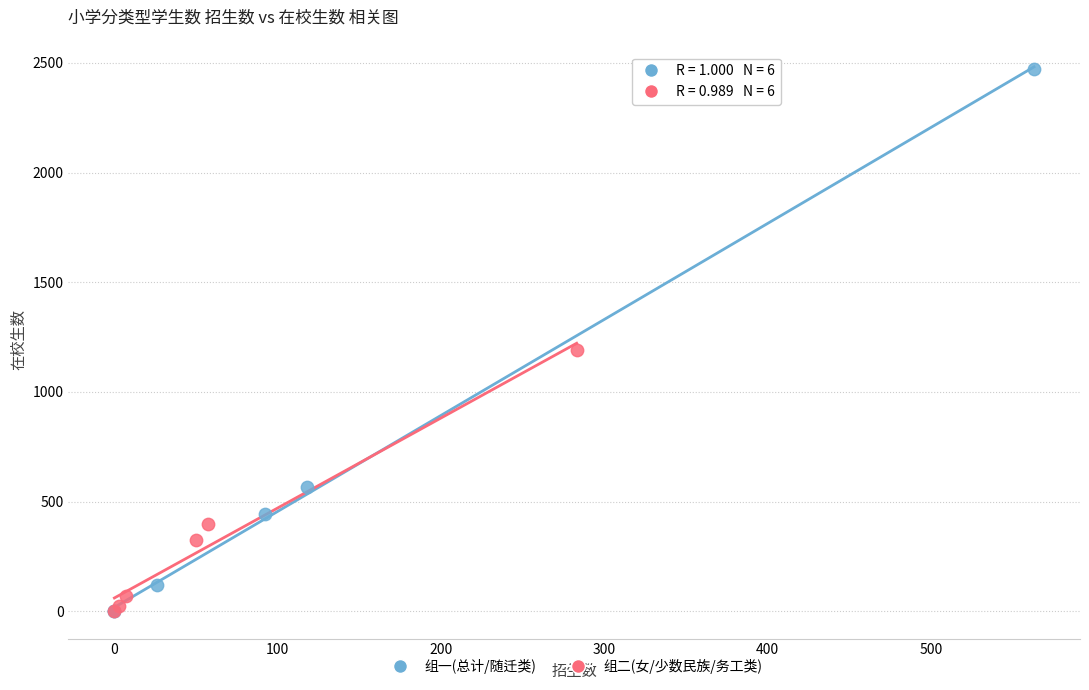

Which series has the largest Y range (max minus min)?

组一(总计/随迁类)